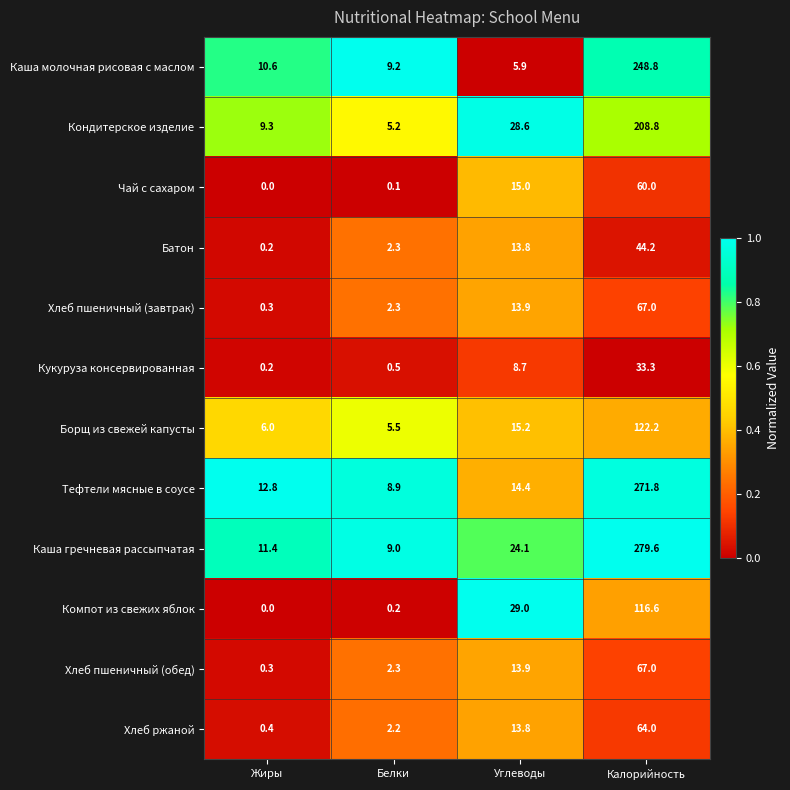

At which category does the chart reach its peak across all series?

Калорийность